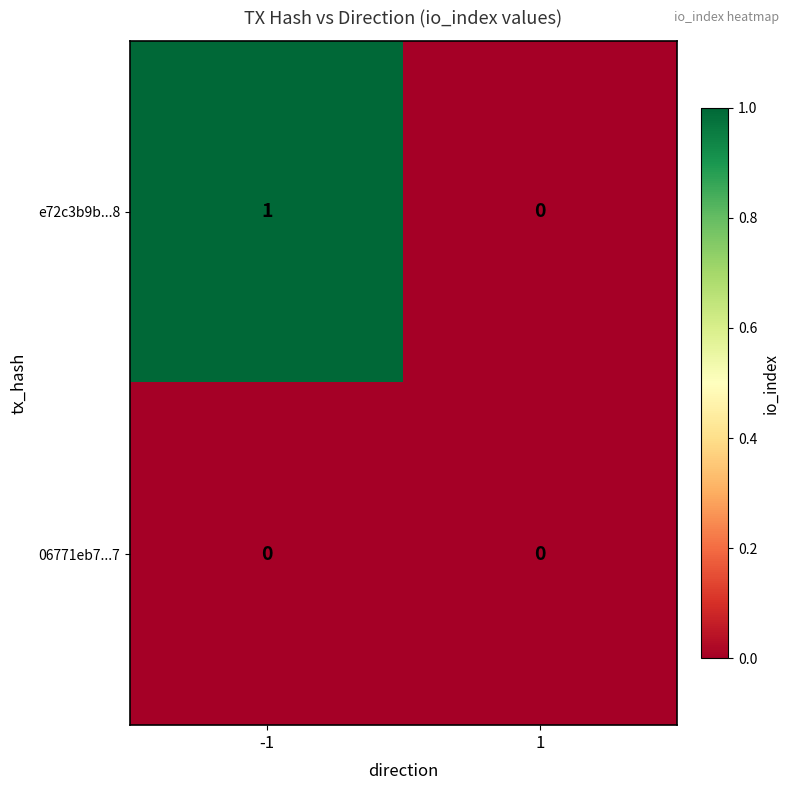

Reading left to right, transcribe all the data shown in this chart.

e72c3b9b...8: -1=1	1=0
06771eb7...7: -1=0	1=0